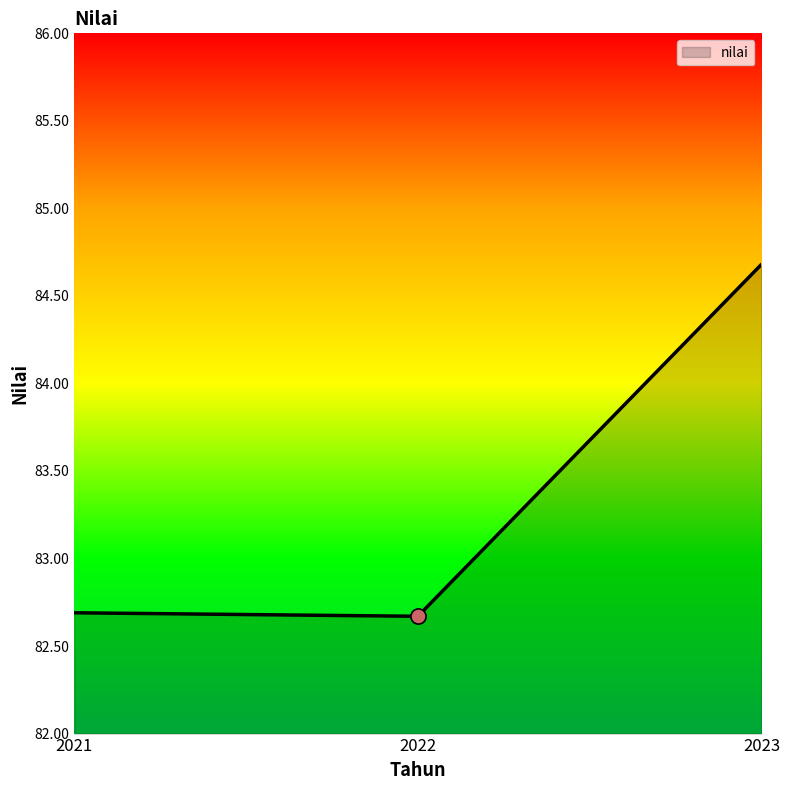

Which has a higher value, 2022 or 2023?

2023